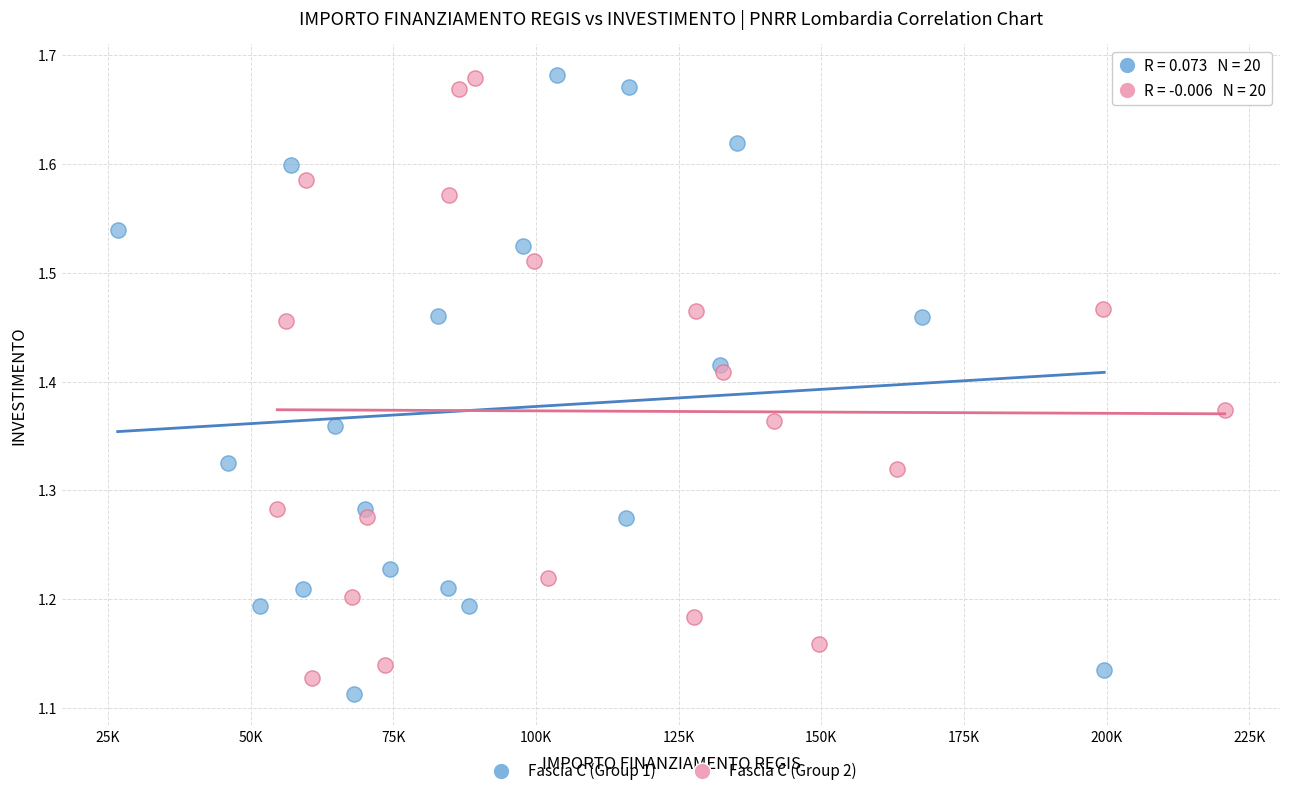

What are all the series names shown in the legend?

Fascia C (Group 1), Fascia C (Group 2)